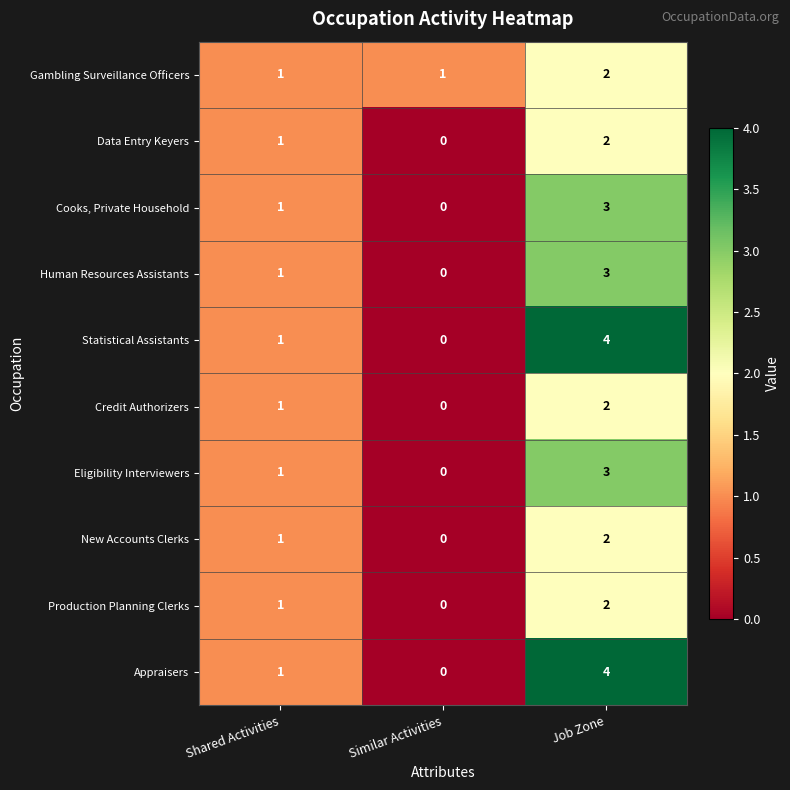

The Cooks, Private Household series shows 1 at Shared Activities. True or false?

True